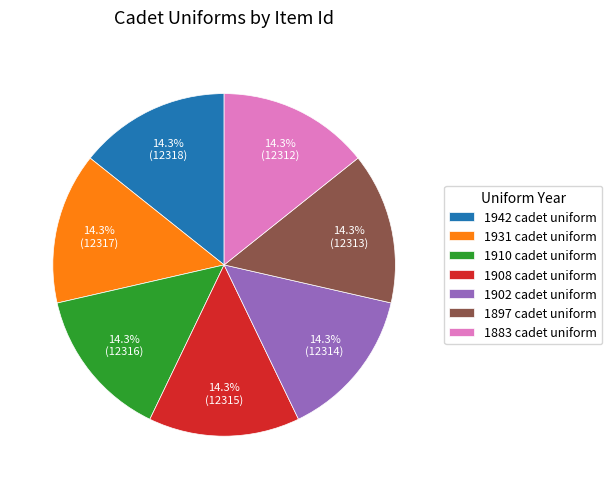

What is the ratio of the value at 1902 cadet uniform to the value at 1931 cadet uniform?

1.0